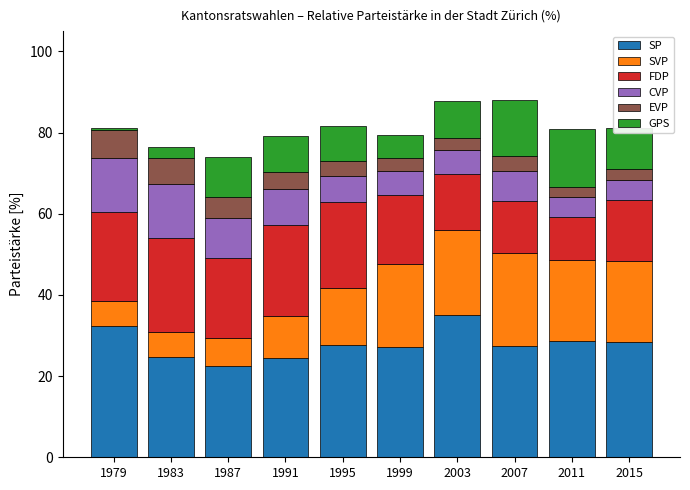

True or false: SP has a value of 15.7 at 1987.

False